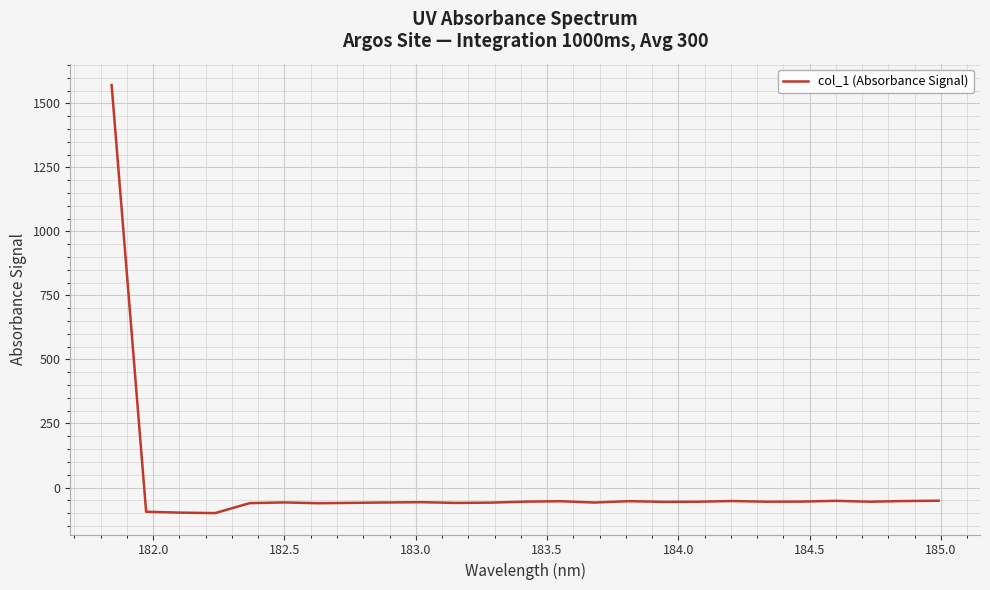

What is the maximum value shown in the chart?

1571.5